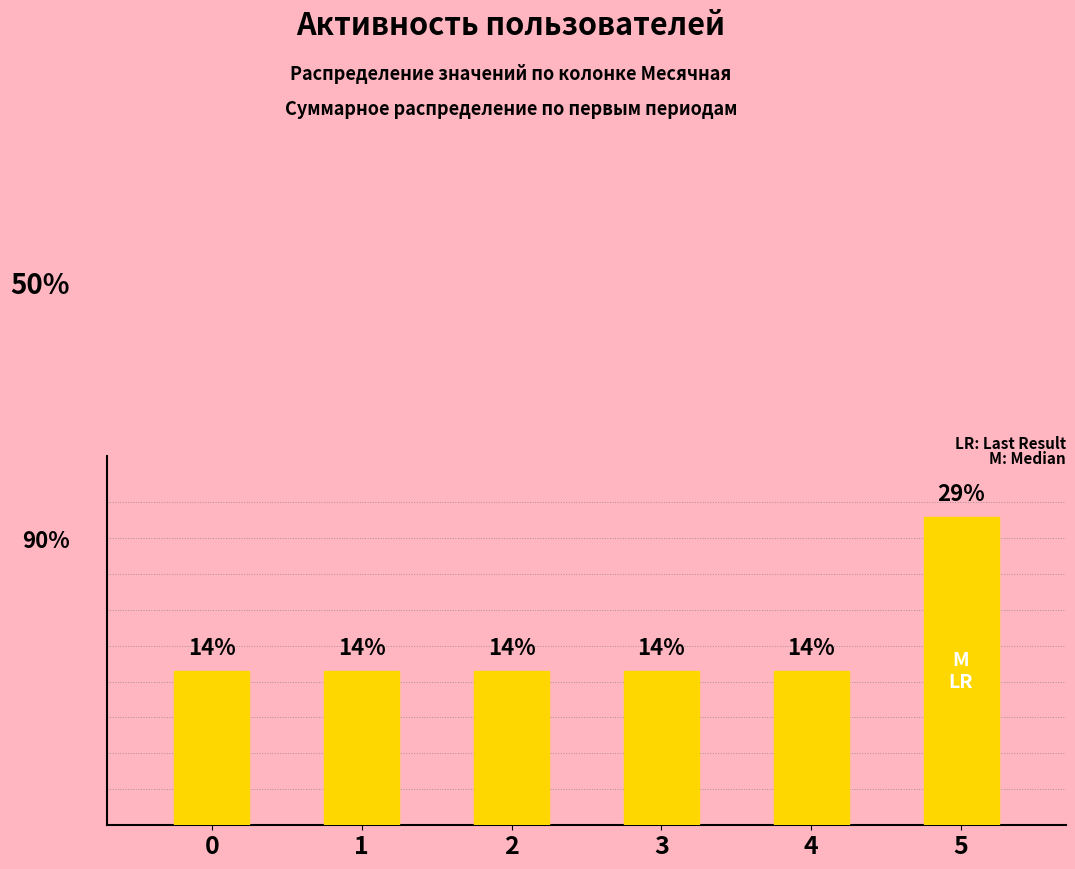

How many values are between 0 and 1?

6